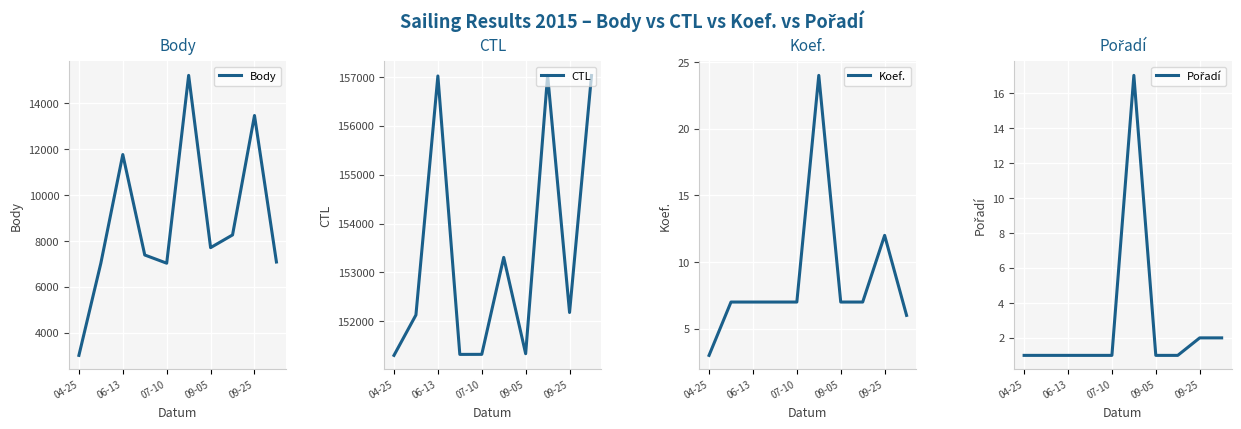

The value of Body at 06-13 is 11765. True or false?

True